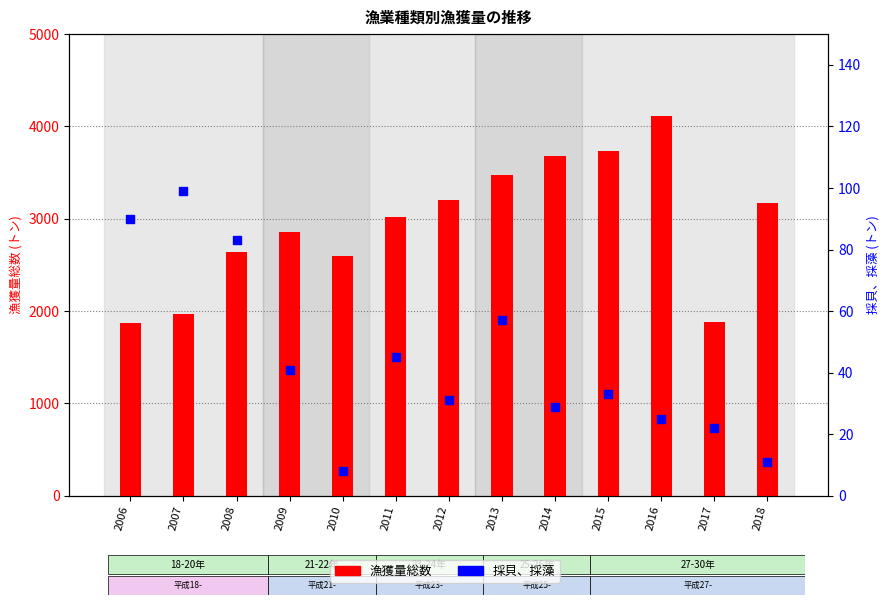

What are all the series names shown in the legend?

漁獲量総数, 採貝、採藻